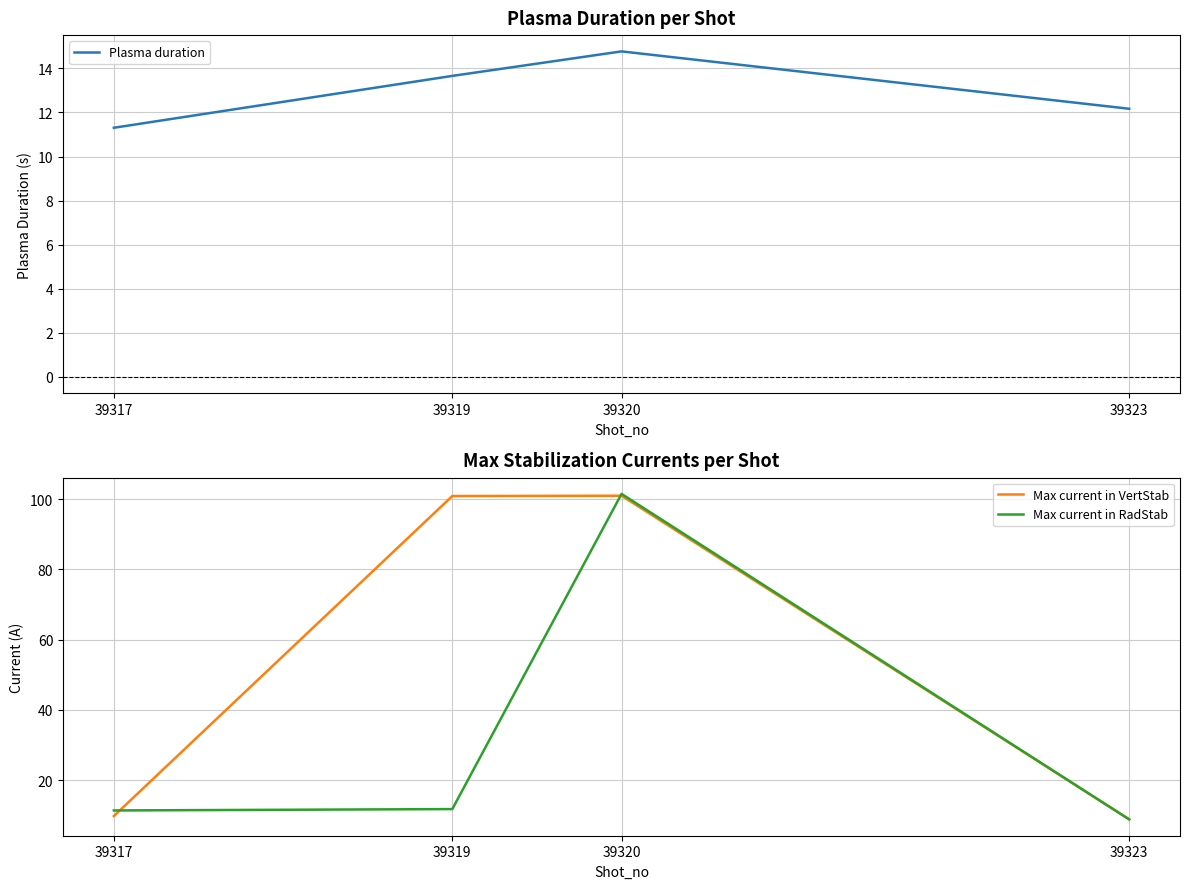

Reading left to right, what are all the values shown in this chart?

Plasma duration: 39317=11.3	39319=13.7	39320=14.8	39323=12.2
Max current in VertStab: 39317=9.8	39319=100.9	39320=101.0	39323=8.8
Max current in RadStab: 39317=11.3	39319=11.7	39320=101.5	39323=8.8